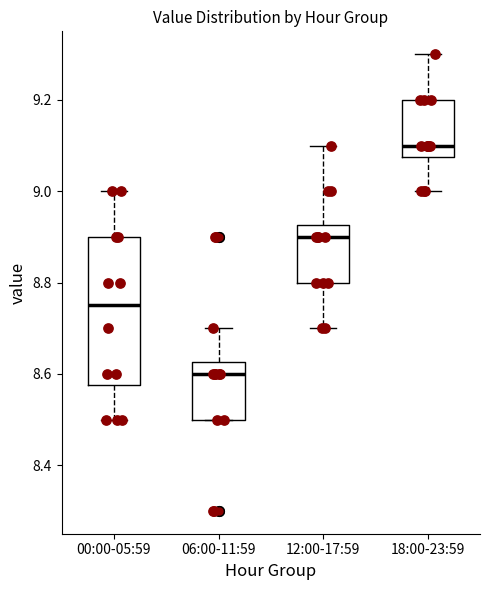

Where does the median line of the box for 00:00-05:59 sit on the y-axis? The values are not printed on the chart, so give them approximately, as read against the axis.

8.76